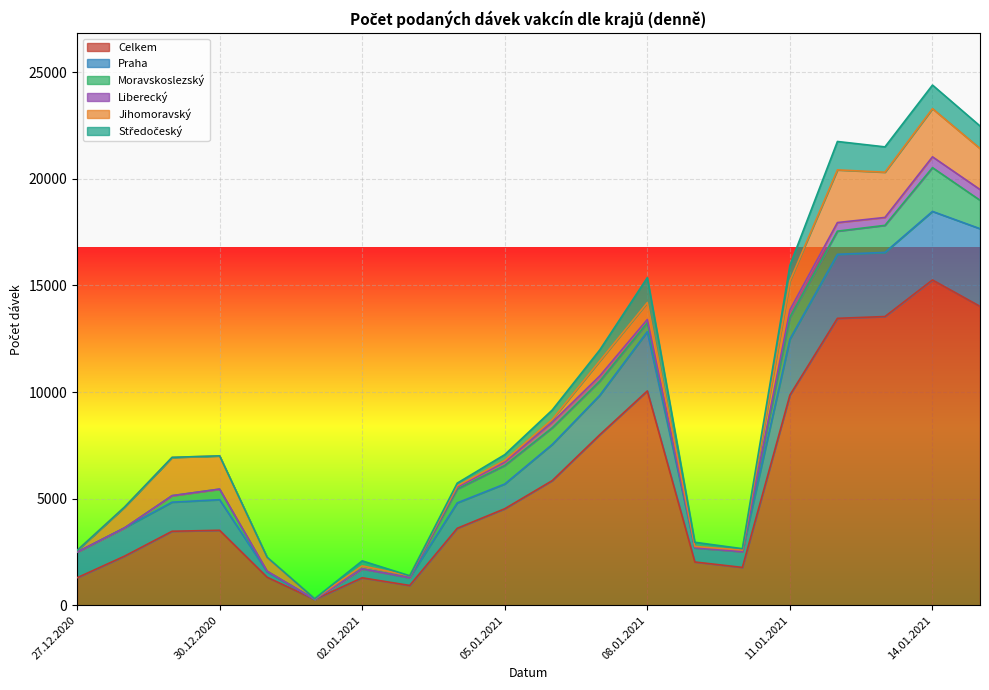

What is the label of the 3rd point from the right?

13.01.2021